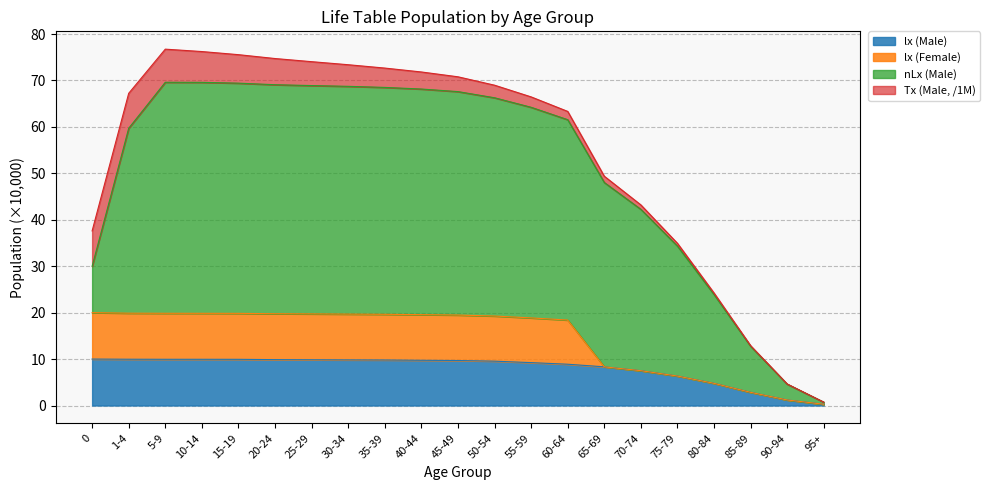

Where is lx (Male) nearest to the value 5?

80-84